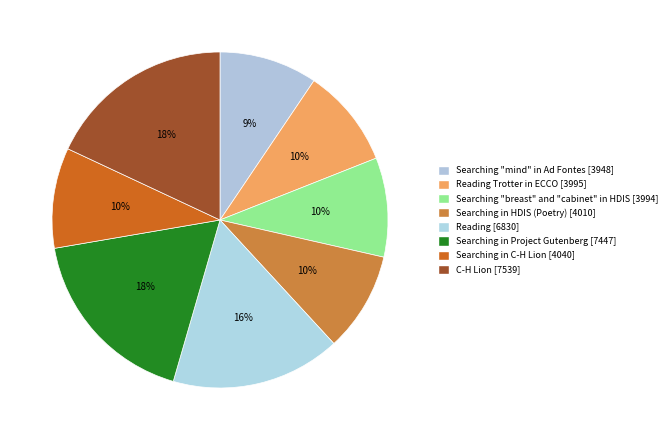

How many slices are in this pie chart?

8